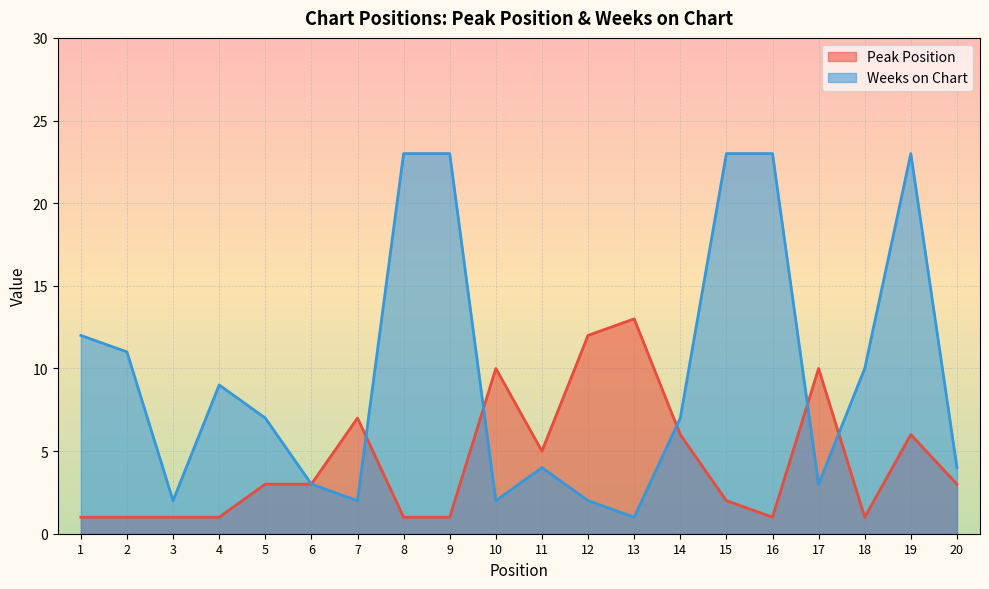

Reading left to right, list all the values displayed in this chart.

Peak Position: 1	1	1	1	3	3	7	1	1	10	5	12	13	6	2	1	10	1	6	3
Weeks on Chart: 12	11	2	9	7	3	2	23	23	2	4	2	1	7	23	23	3	10	23	4